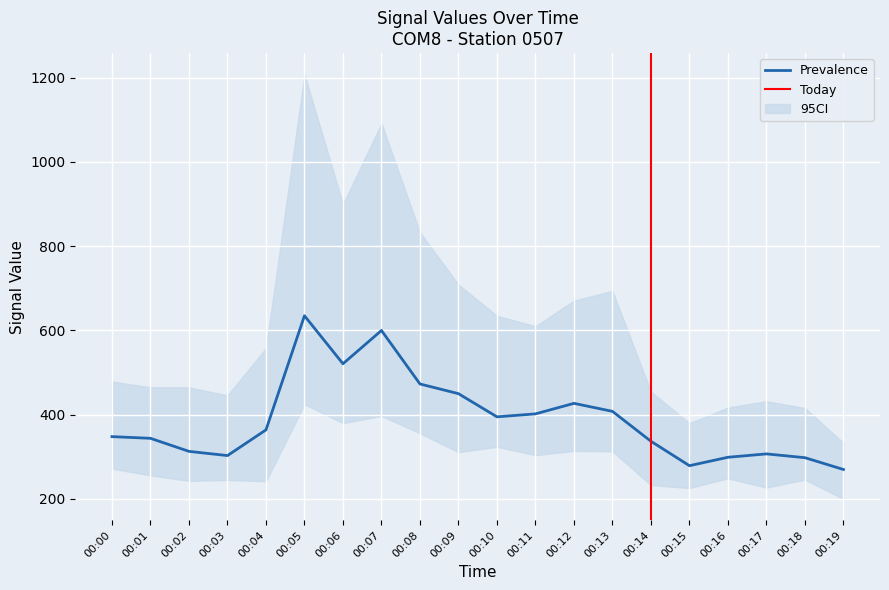

The value of Prevalence at 00:11 is 402. True or false?

True